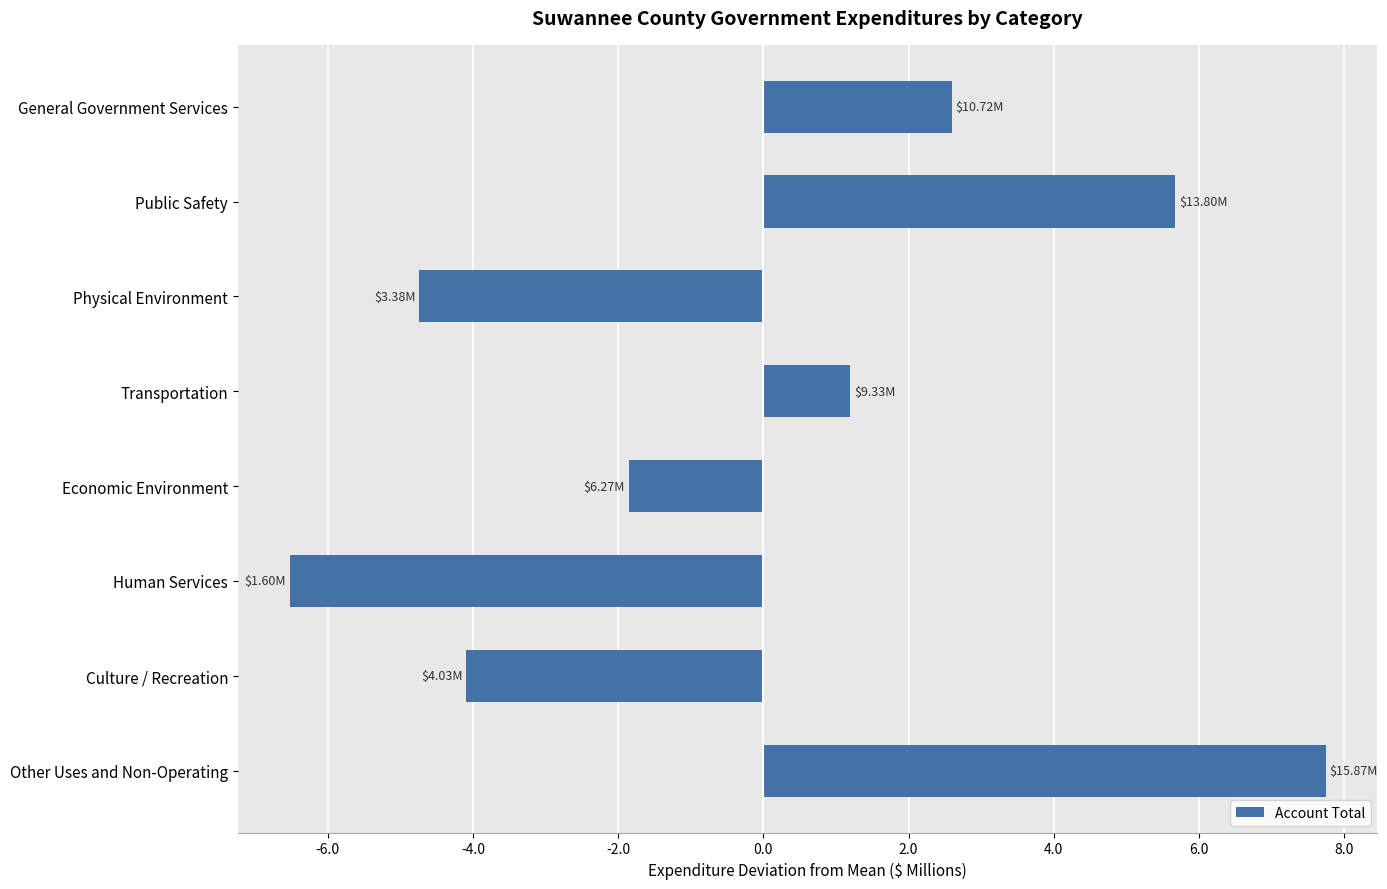

How many values are below zero?

4